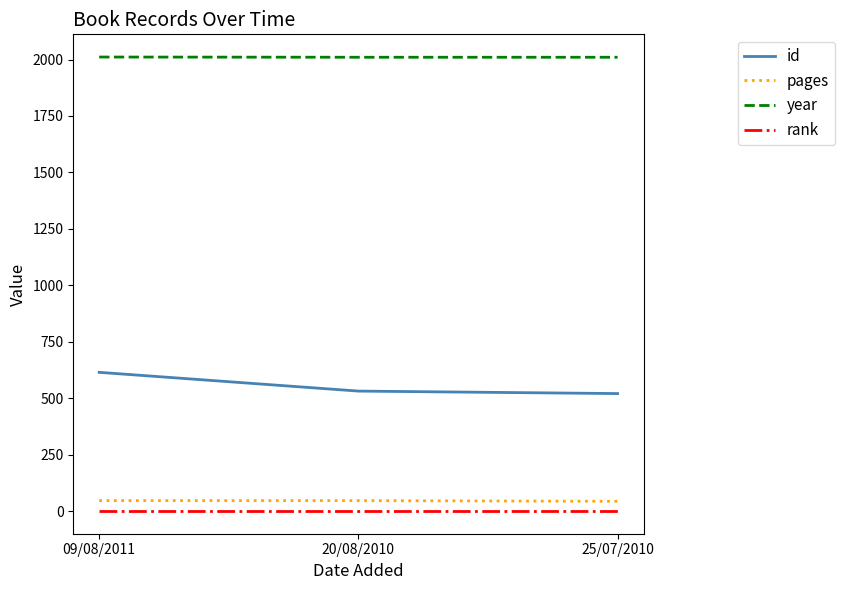

What position from the left is 20/08/2010?

2